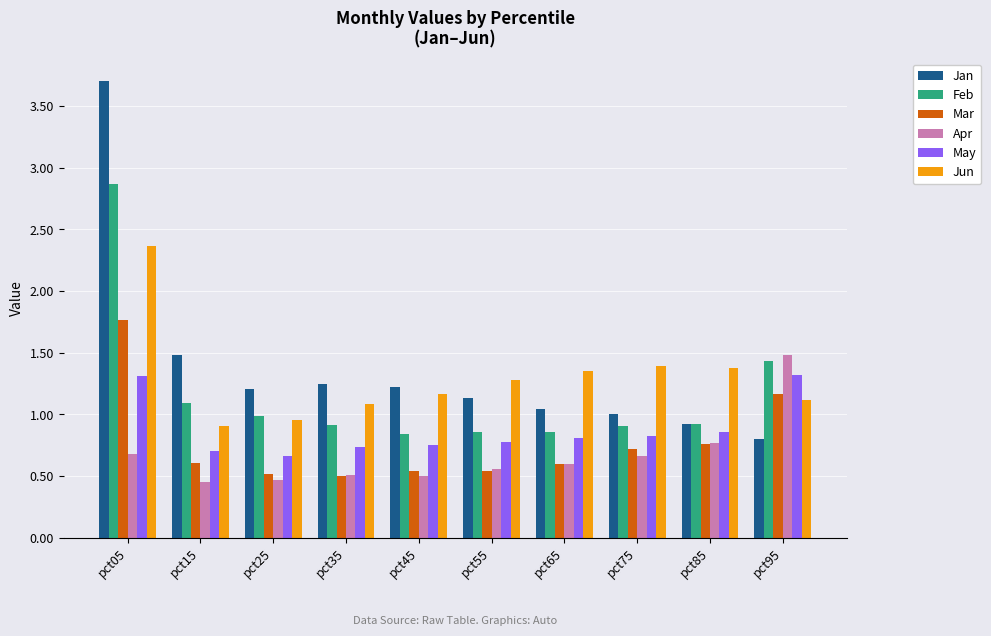

Count the number of categories in the chart.

10